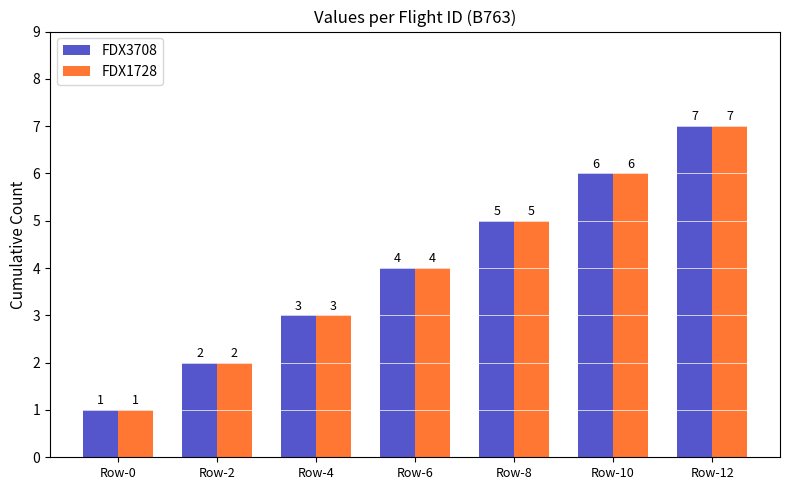

At which category is the sum across all series the highest?

Row-12